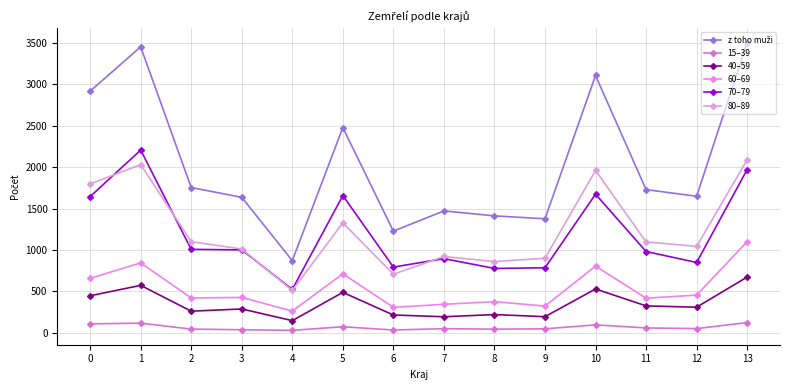

How many series are shown in this chart?

6